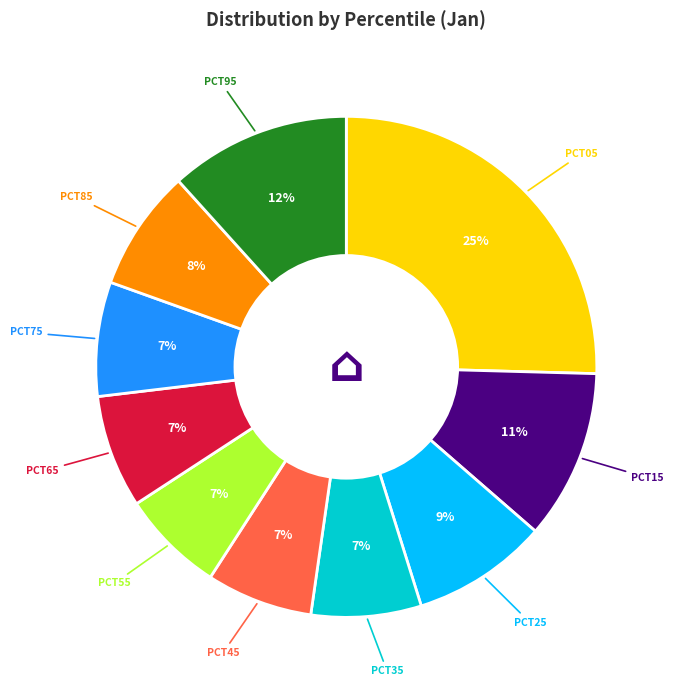

To the nearest percent, what is the average slice percentage?

10%